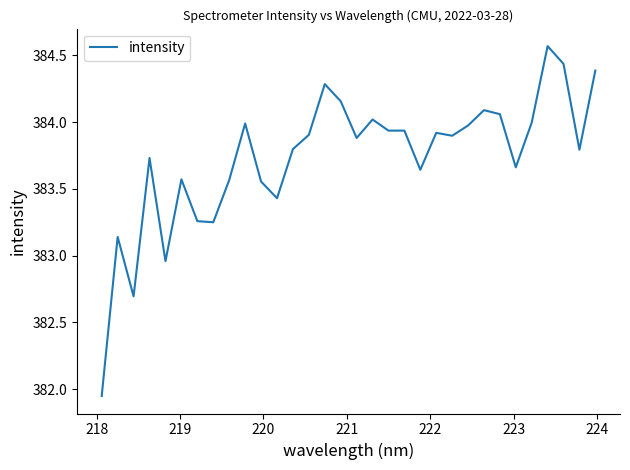

How many values exceed 383?

29